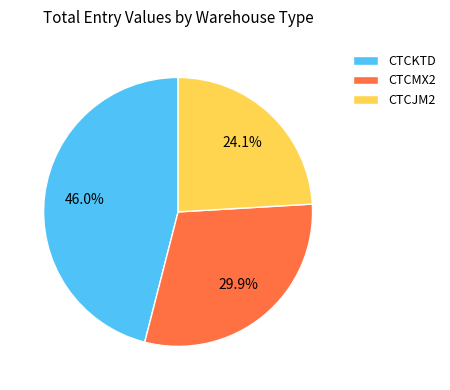

What percentage is the CTCJM2 slice, to the nearest percent?

24%